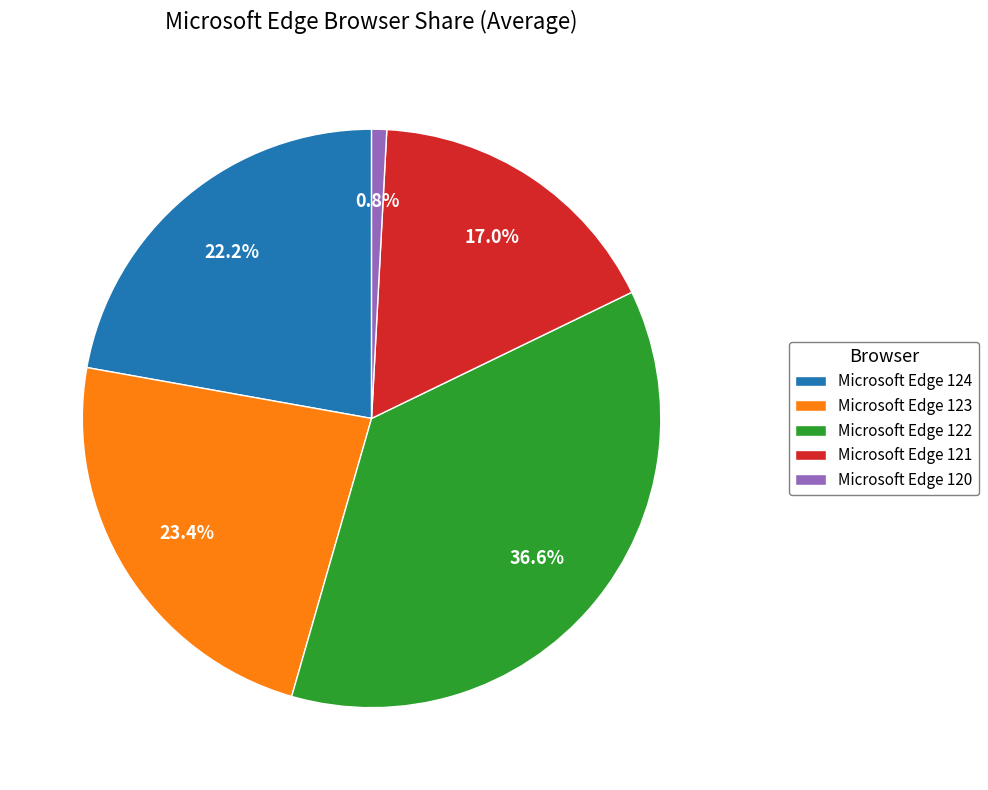

Combined, what portion of the pie is Microsoft Edge 122 and Microsoft Edge 124?

58.8%